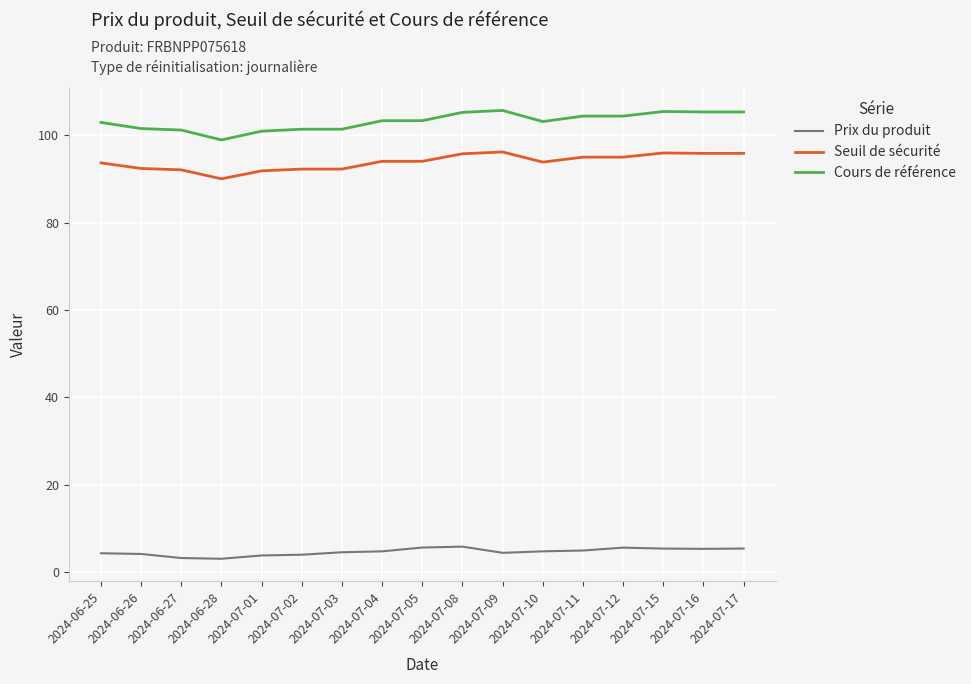

True or false: Seuil de sécurité and Cours de référence intersect in this chart.

False